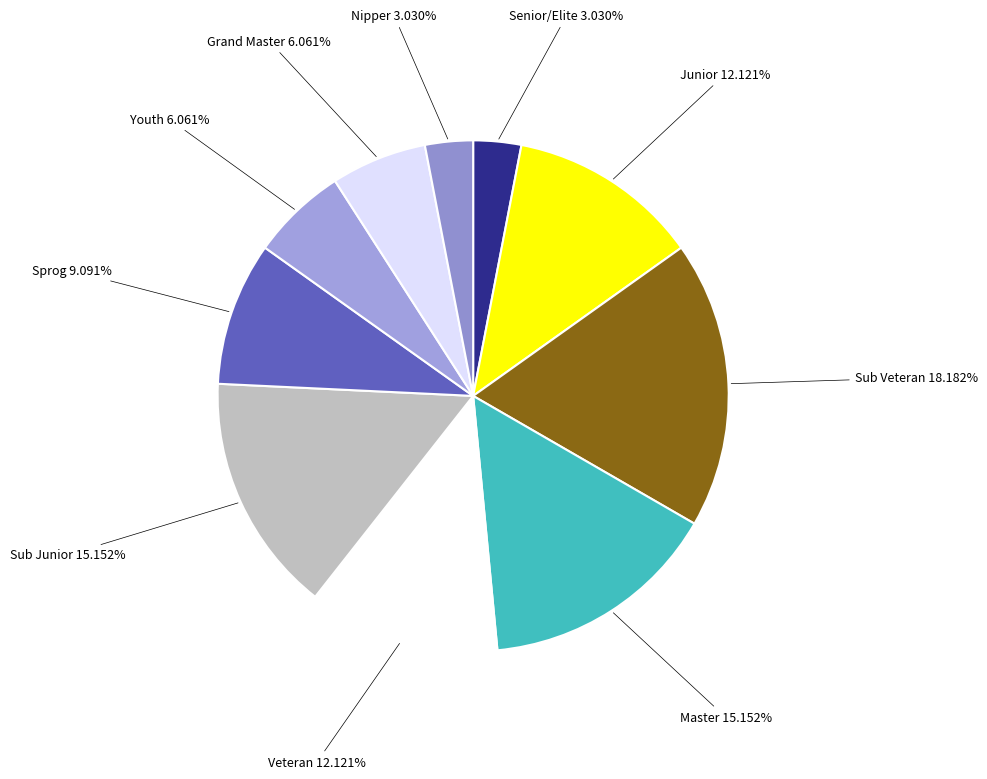

Is there a majority slice in this chart?

No